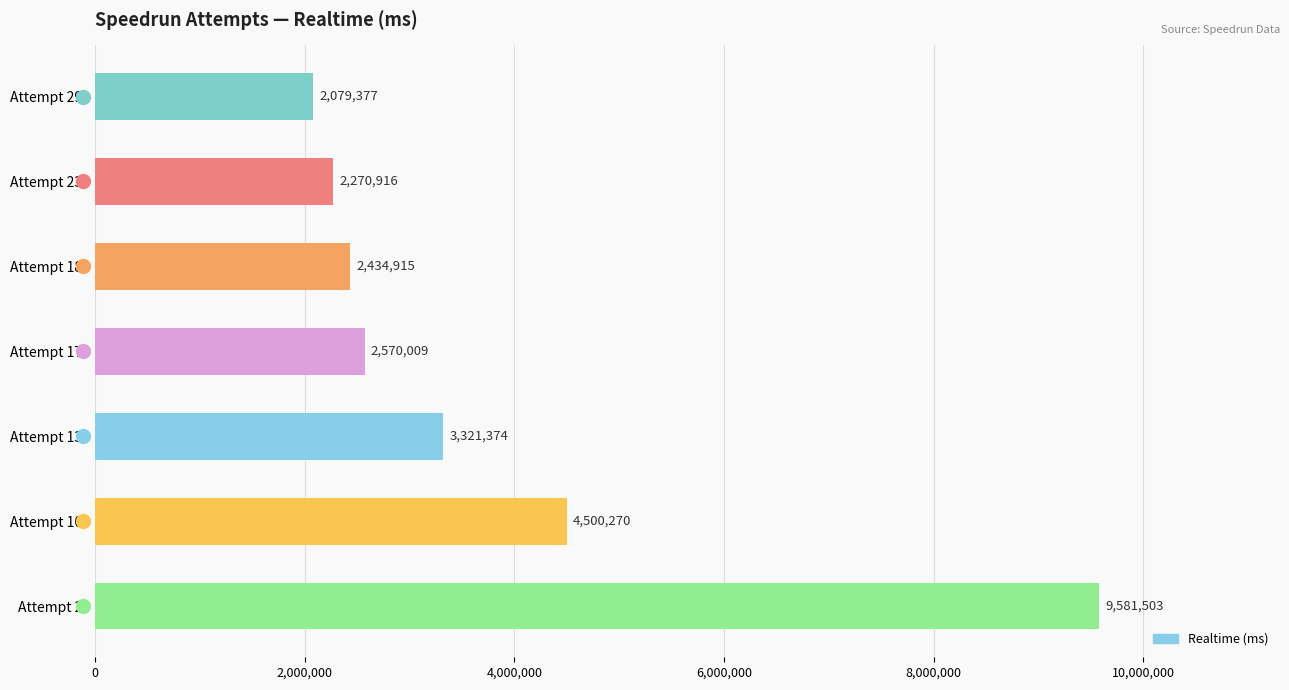

At which label is the value closest to 5830440?

Attempt 10